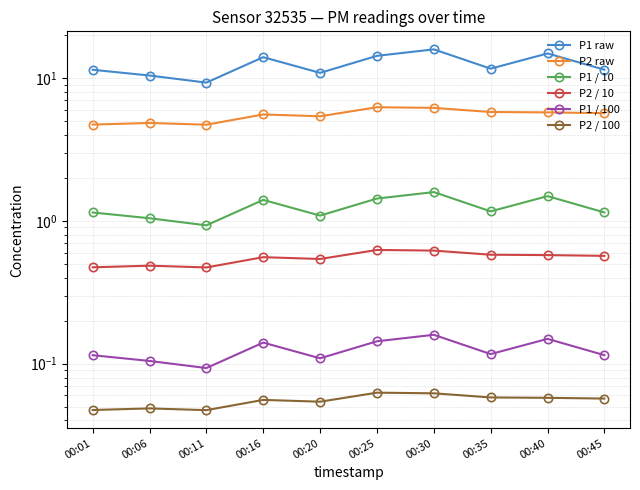

True or false: P2 / 100 and P1 / 100 intersect in this chart.

False